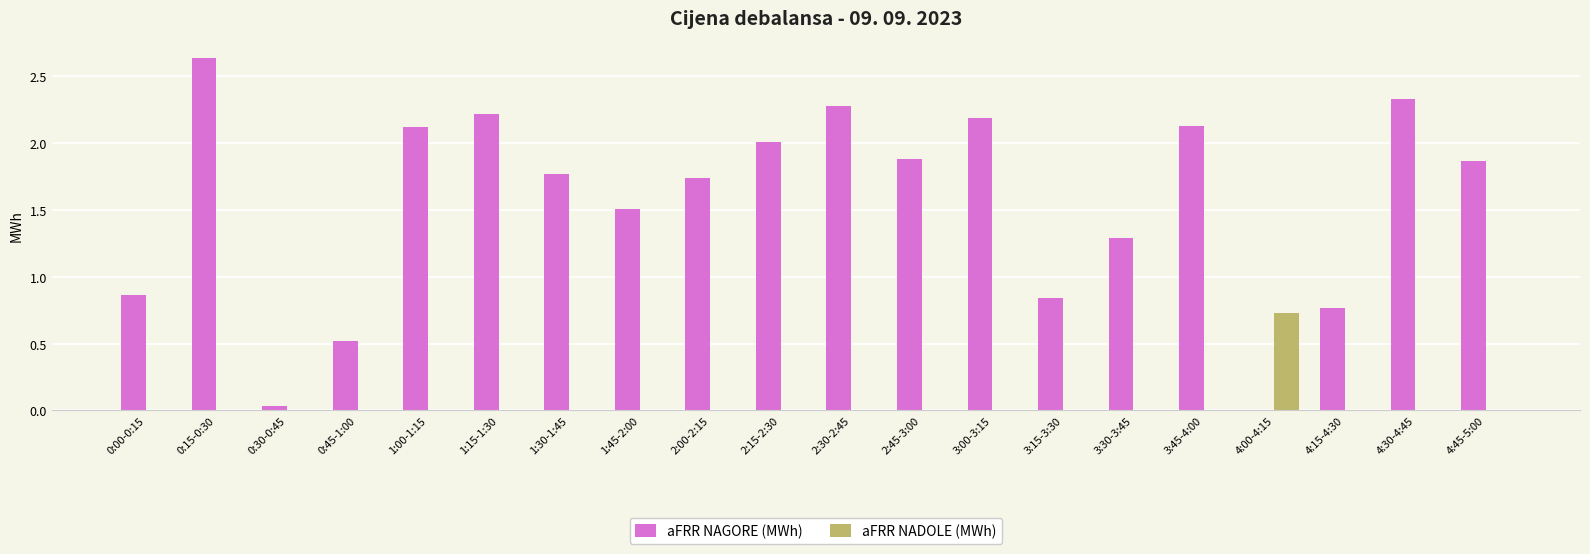

Count the number of categories in the chart.

20